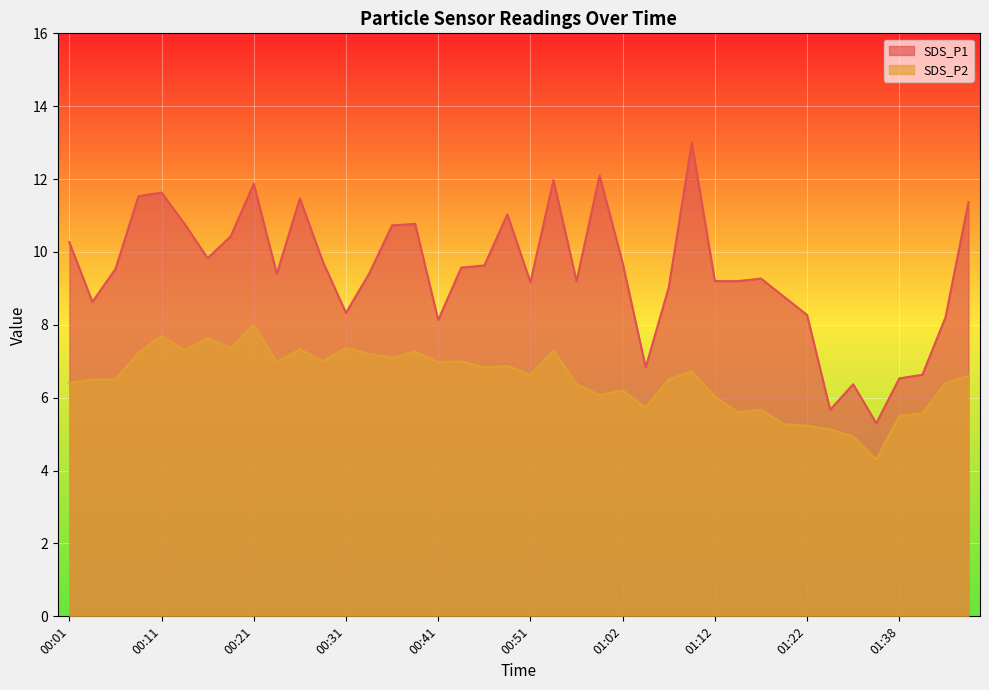

At which label is SDS_P1 closest to 9?

01:07